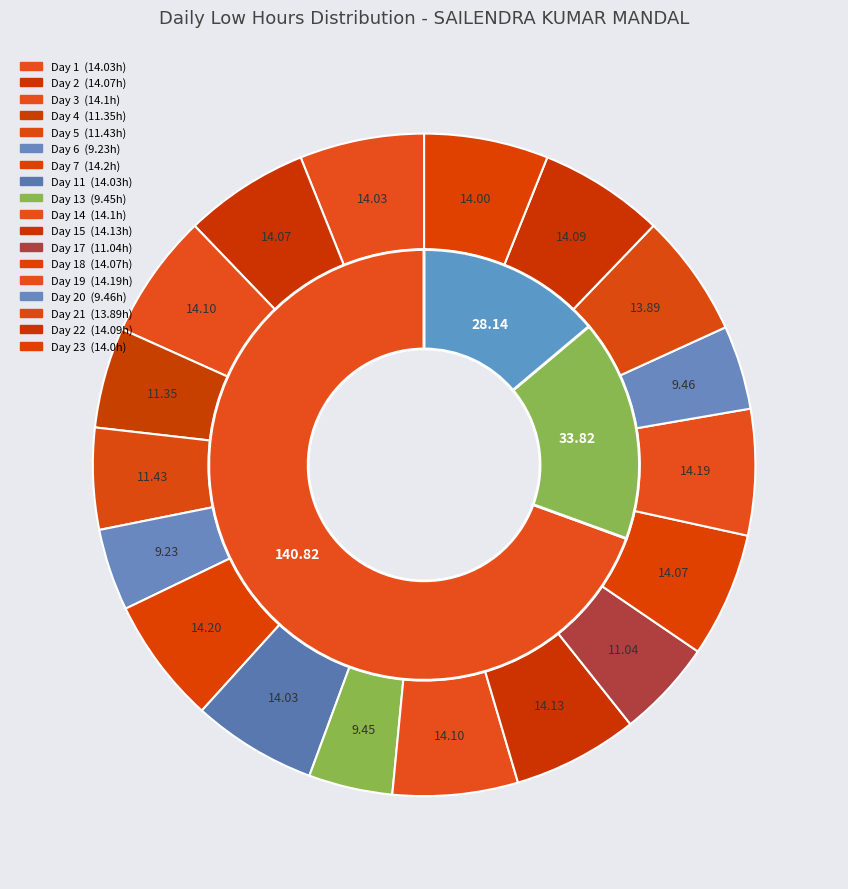

The Day 7 slice represents 1% of the pie. True or false?

False